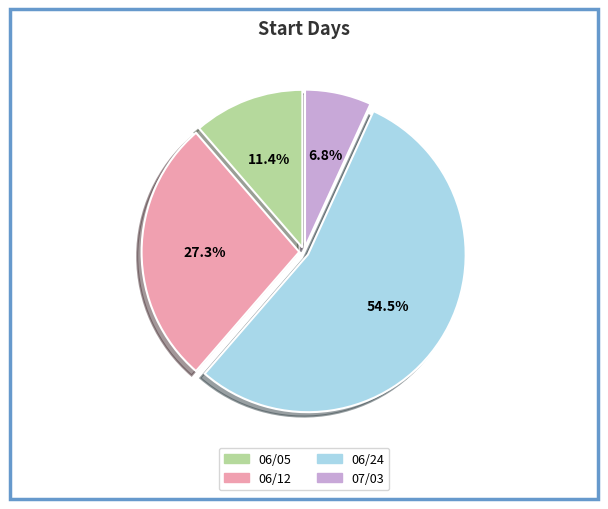

What is the smallest slice in the pie chart?

07/03